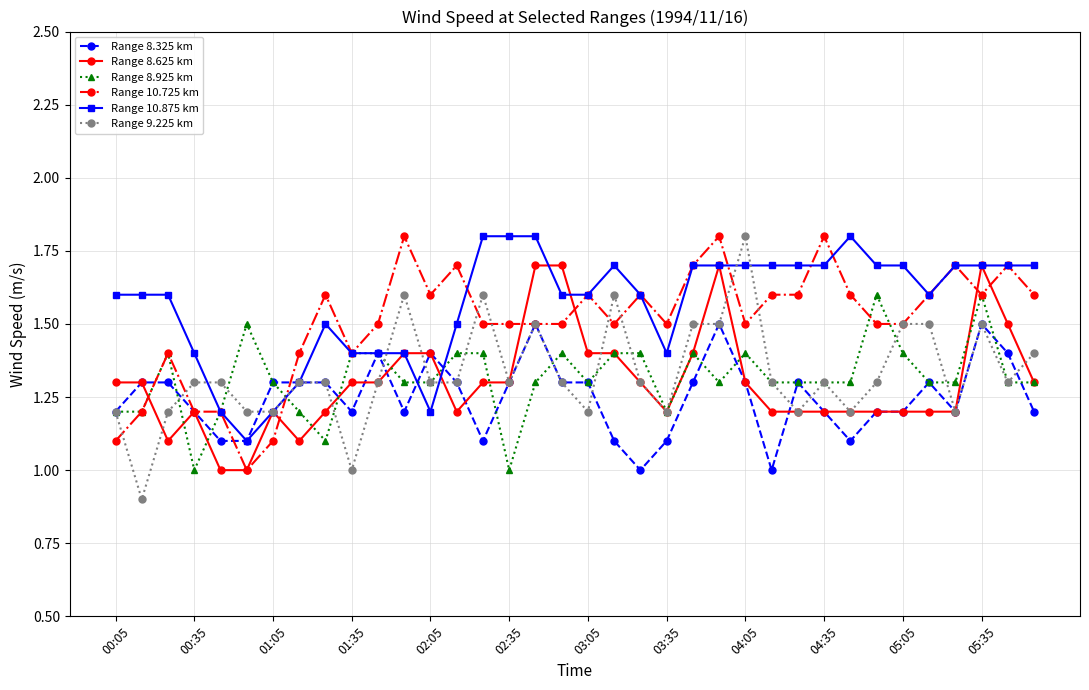

Which series has the largest range (max minus min)?

Range 9.225 km